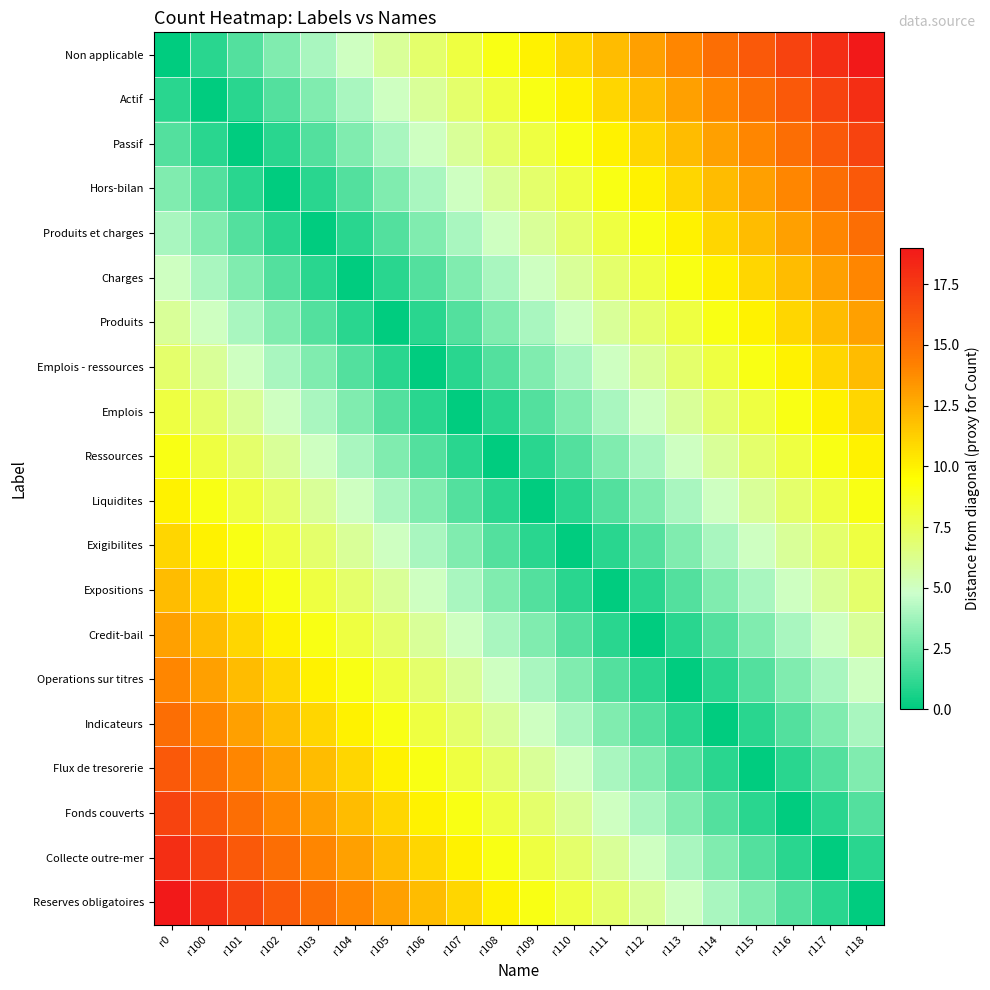

Which series has the largest total across all categories?

Non applicable